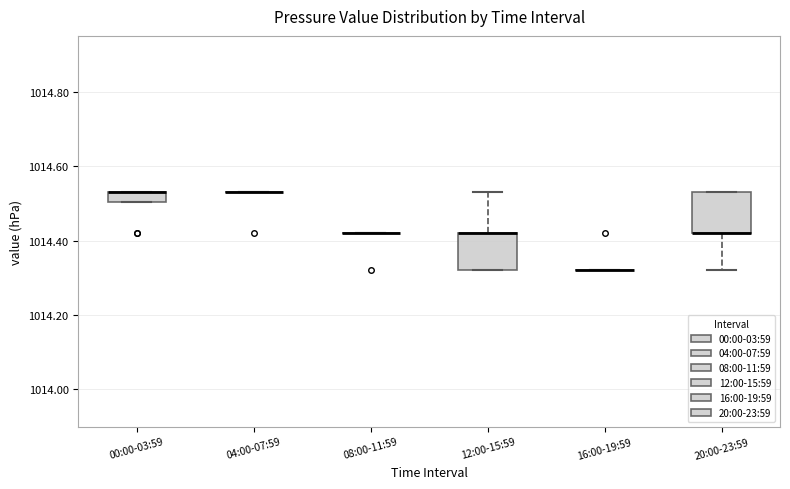

Where does the upper whisker of the box for 12:00-15:59 end on the y-axis? The values are not printed on the chart, so give them approximately, as read against the axis.

1014.54